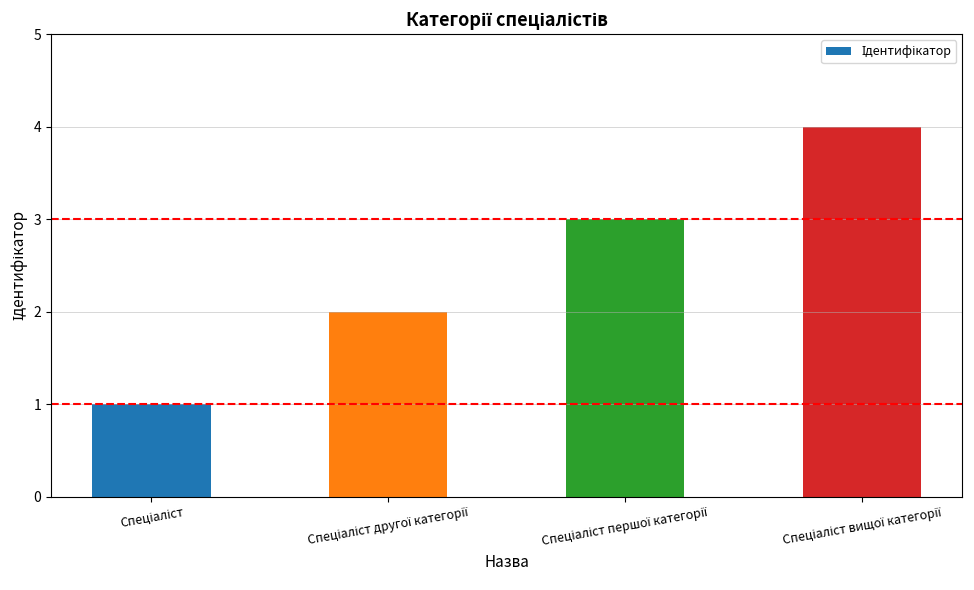

What is the difference between the maximum and minimum values?

3